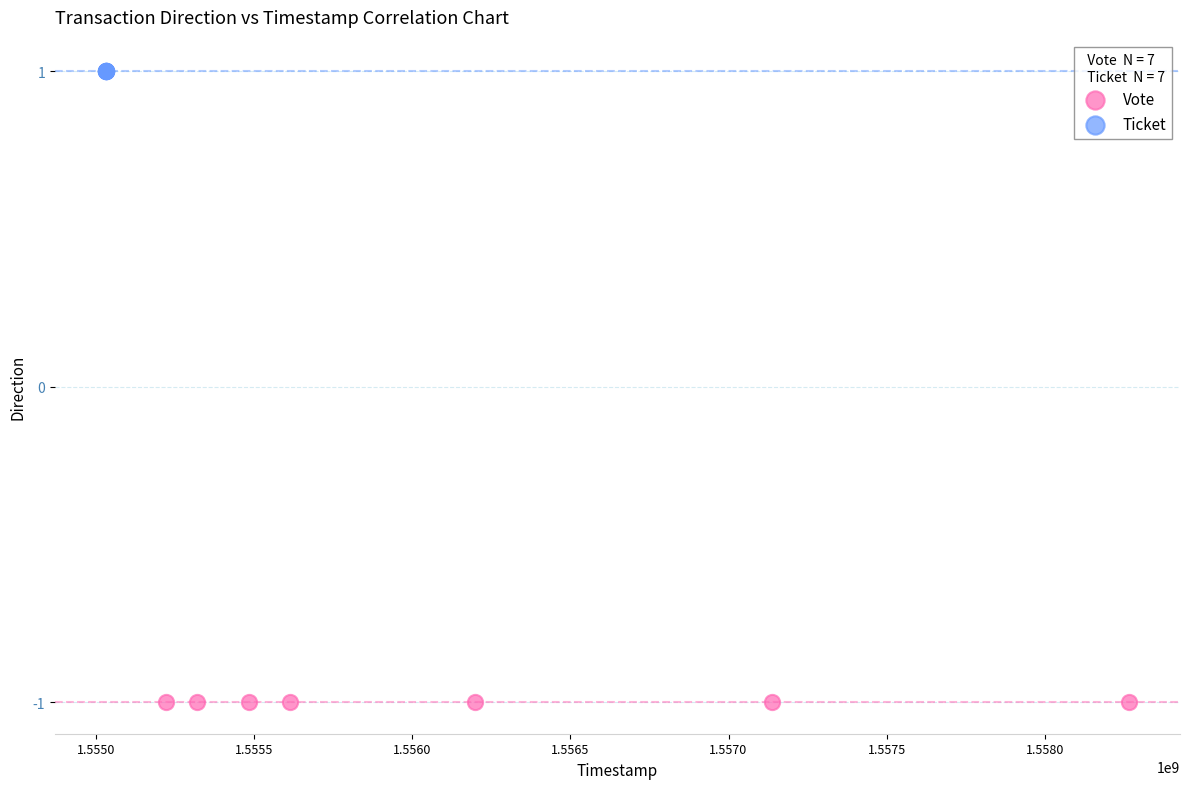

Which series contains the lowest Y value?

Vote